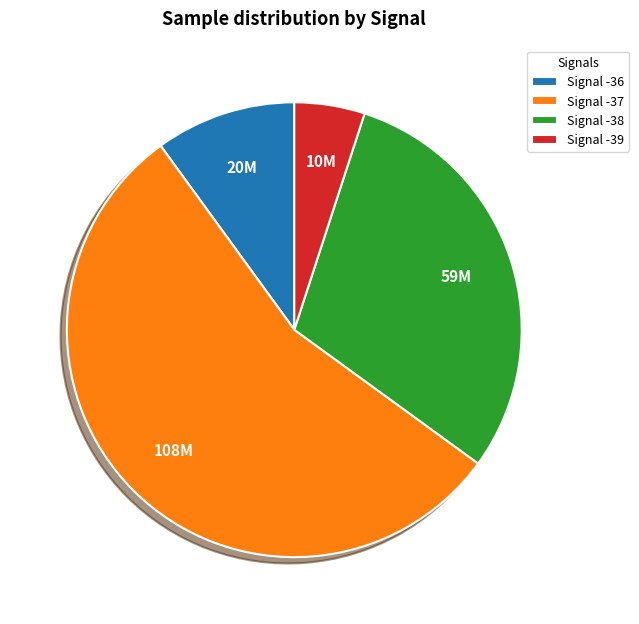

Is there a majority slice in this chart?

Yes